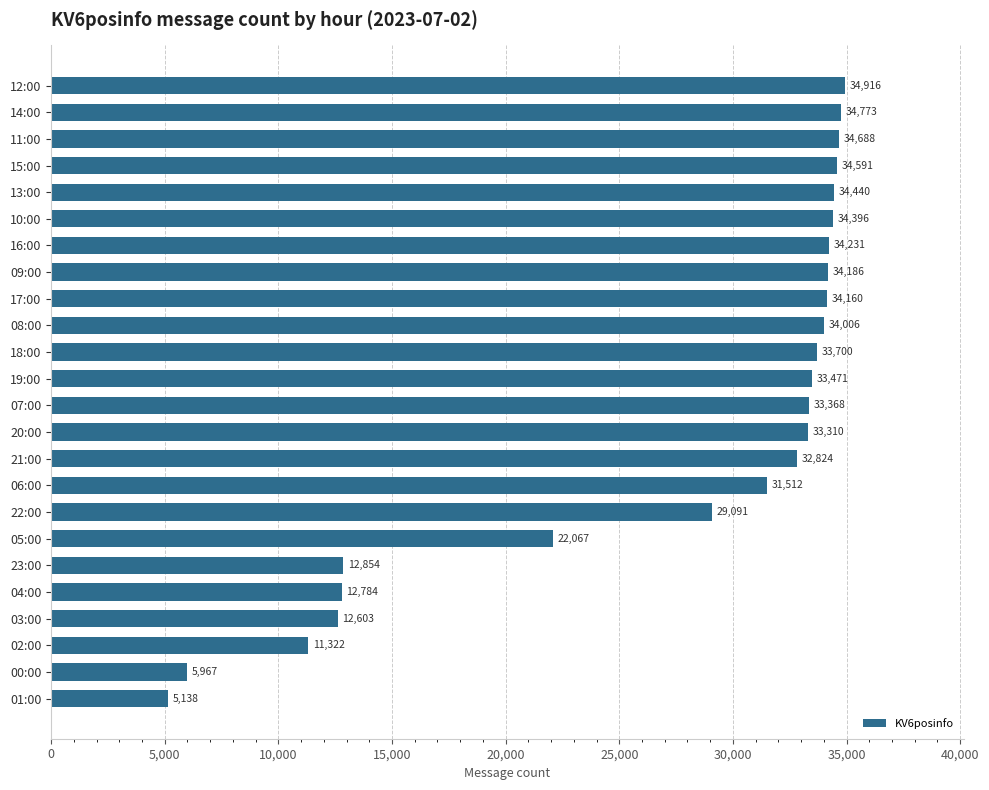

Between 01:00 and 11:00, which is larger?

11:00